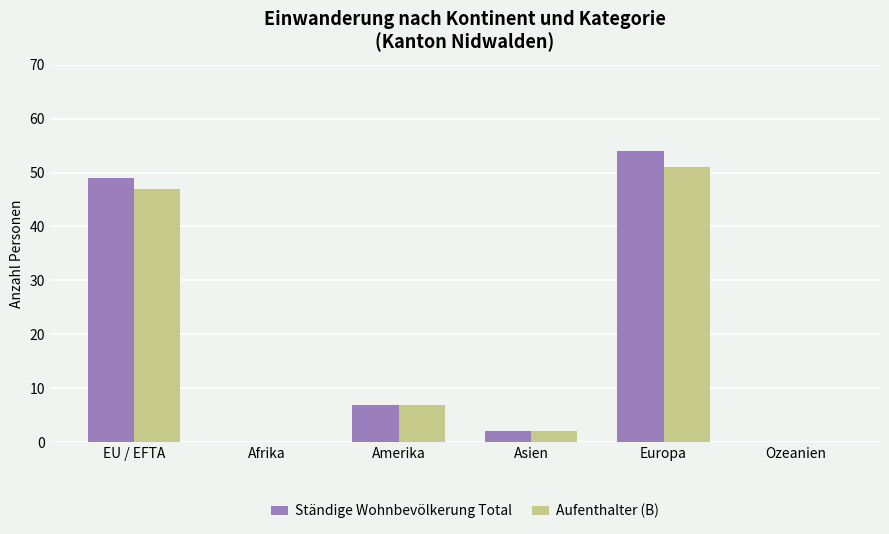

Which series has the largest total across all categories?

Ständige Wohnbevölkerung Total